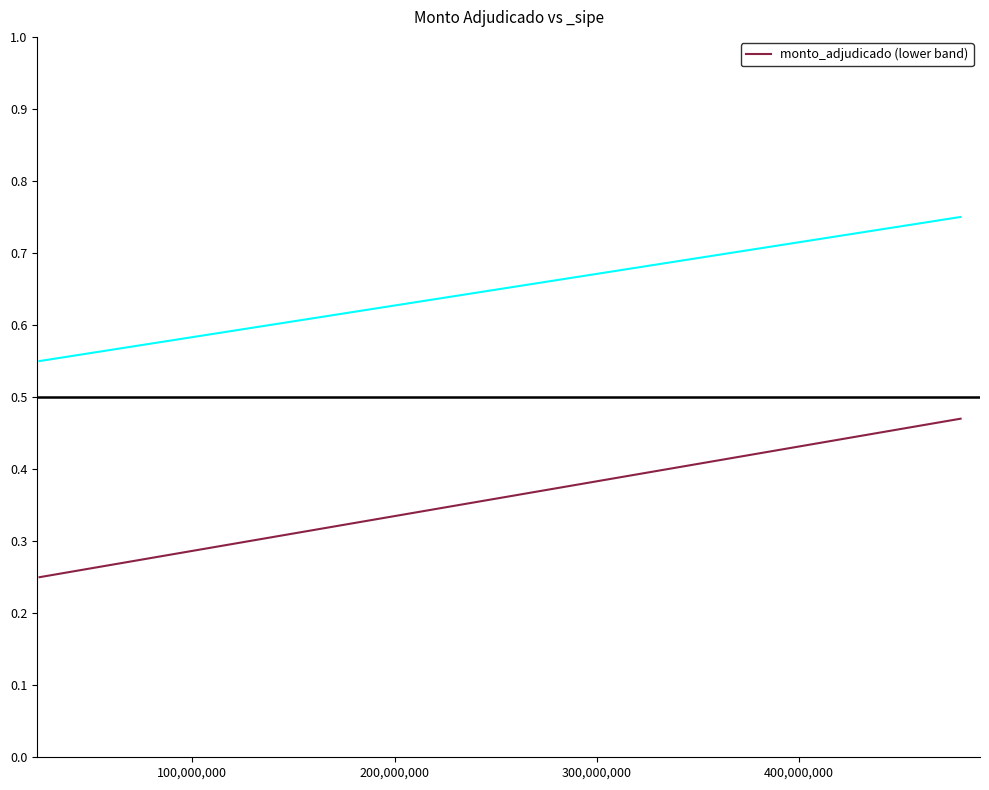

Reading left to right, transcribe all the data shown in this chart.

0.2	0.3	0.4	0.4	0.5